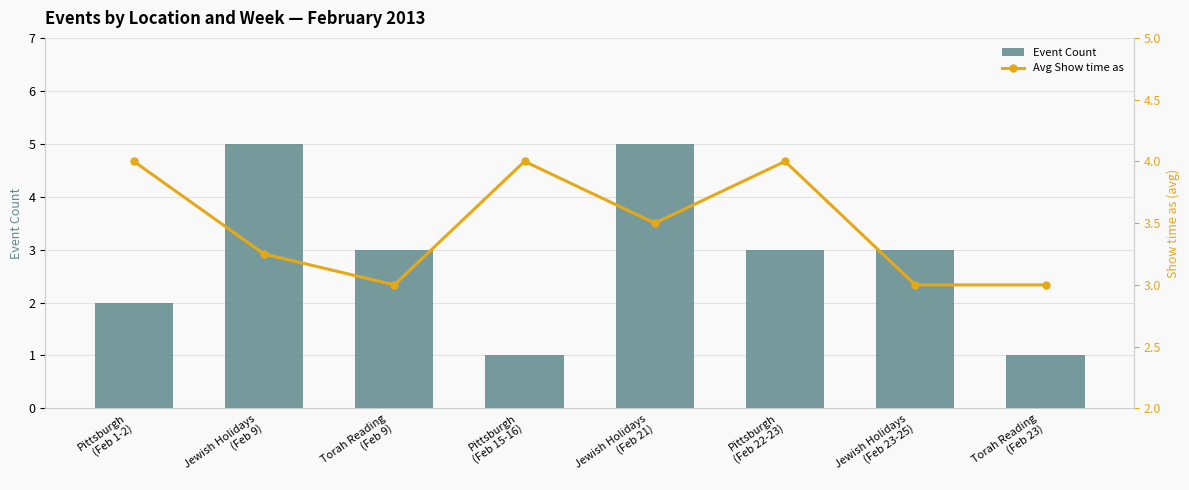

At how many categories does at least one series exceed 3?

5